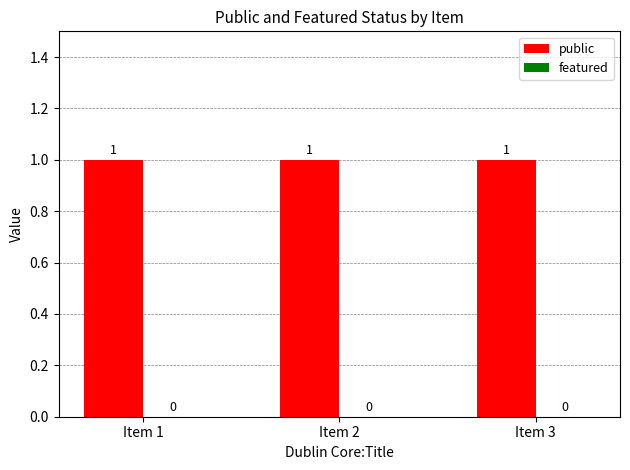

Are the bars grouped side by side (vs. stacked)?

Yes